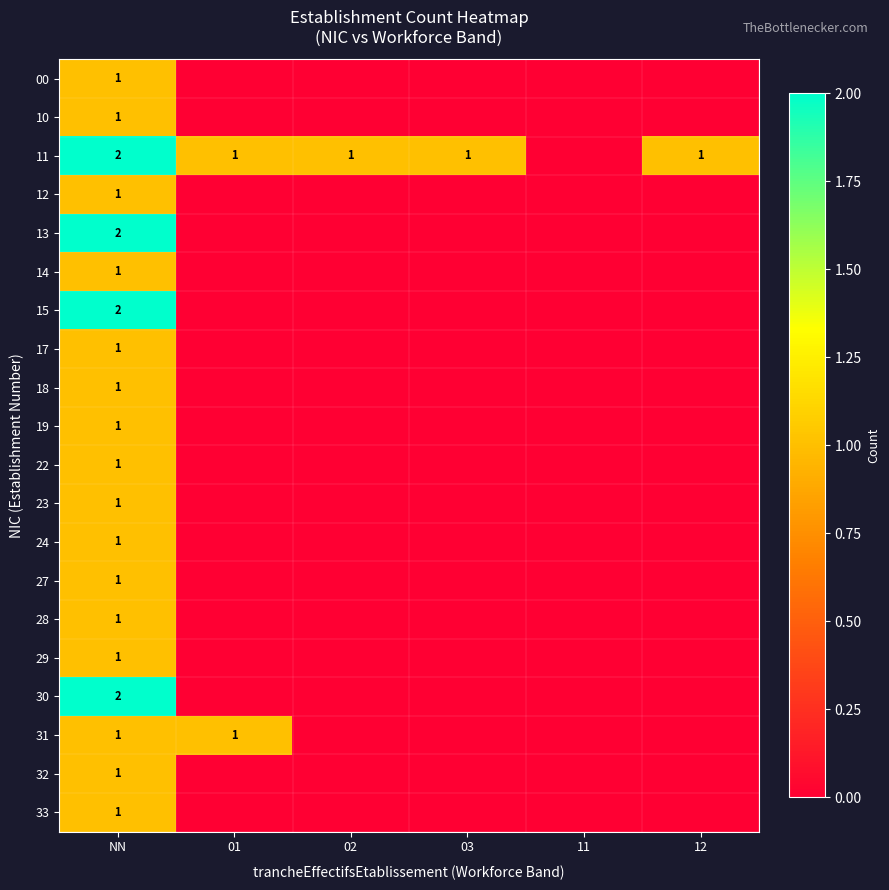

The value of 11 at 01 is 1. True or false?

True